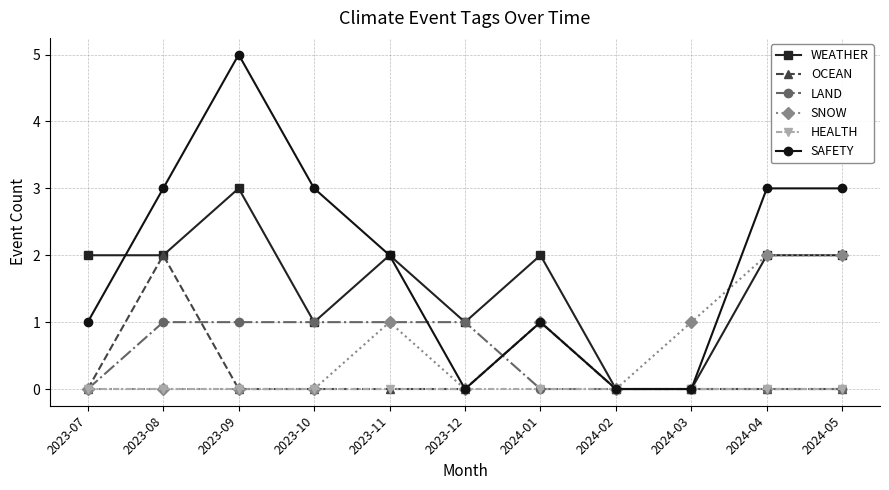

What is the sum of all WEATHER values?

17